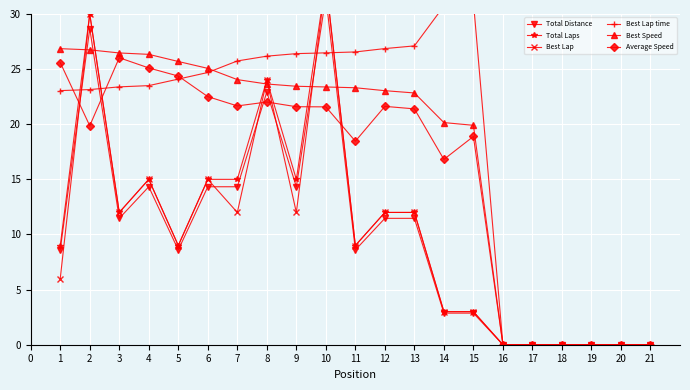

Reading left to right, list all the values displayed in this chart.

Total Distance: 8.6	28.7	11.5	14.3	8.6	14.3	14.3	22.9	14.3	31.5	8.6	11.5	11.5	2.9	2.9	0.0	0.0	0.0	0.0	0.0	0.0
Total Laps: 9.0	30.0	12.0	15.0	9.0	15.0	15.0	24.0	15.0	33.0	9.0	12.0	12.0	3.0	3.0	0.0	0.0	0.0	0.0	0.0	0.0
Best Lap: 6.0	30.0	12.0	15.0	9.0	15.0	12.0	24.0	12.0	33.0	9.0	12.0	12.0	3.0	3.0	0.0	0.0	0.0	0.0	0.0	0.0
Best Lap time: 23.1	23.1	23.4	23.5	24.1	24.7	25.7	26.2	26.4	26.5	26.6	26.9	27.1	30.7	31.1	0.0	0.0	0.0	0.0	0.0	0.0
Best Speed: 26.9	26.7	26.5	26.3	25.7	25.1	24.0	23.7	23.4	23.4	23.3	23.0	22.8	20.2	19.9	0.0	0.0	0.0	0.0	0.0	0.0
Average Speed: 25.6	19.9	26.0	25.1	24.4	22.5	21.7	22.0	21.6	21.6	18.5	21.6	21.4	16.8	18.9	0.0	0.0	0.0	0.0	0.0	0.0